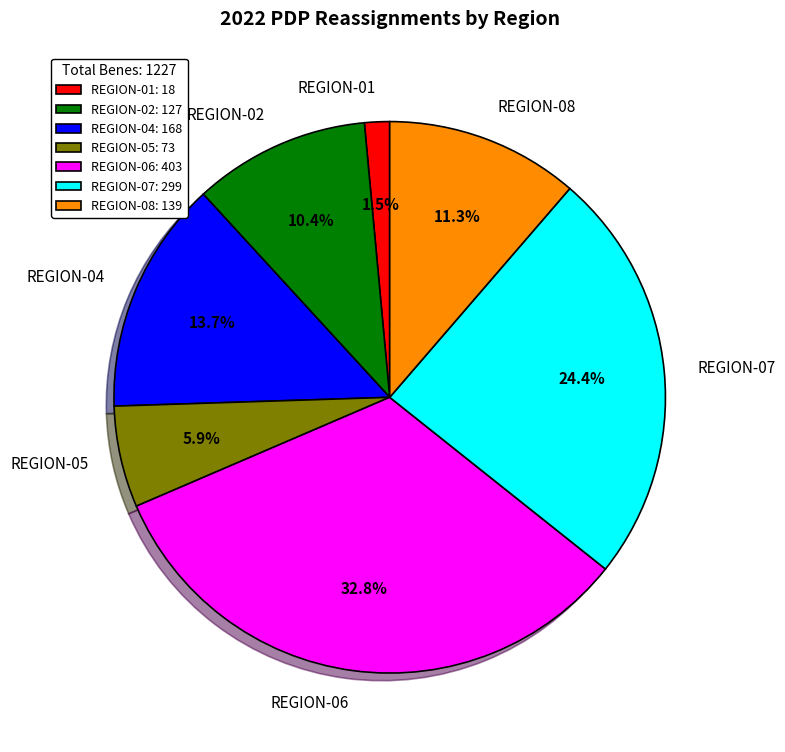

Which has a higher value, REGION-07 or REGION-04?

REGION-07